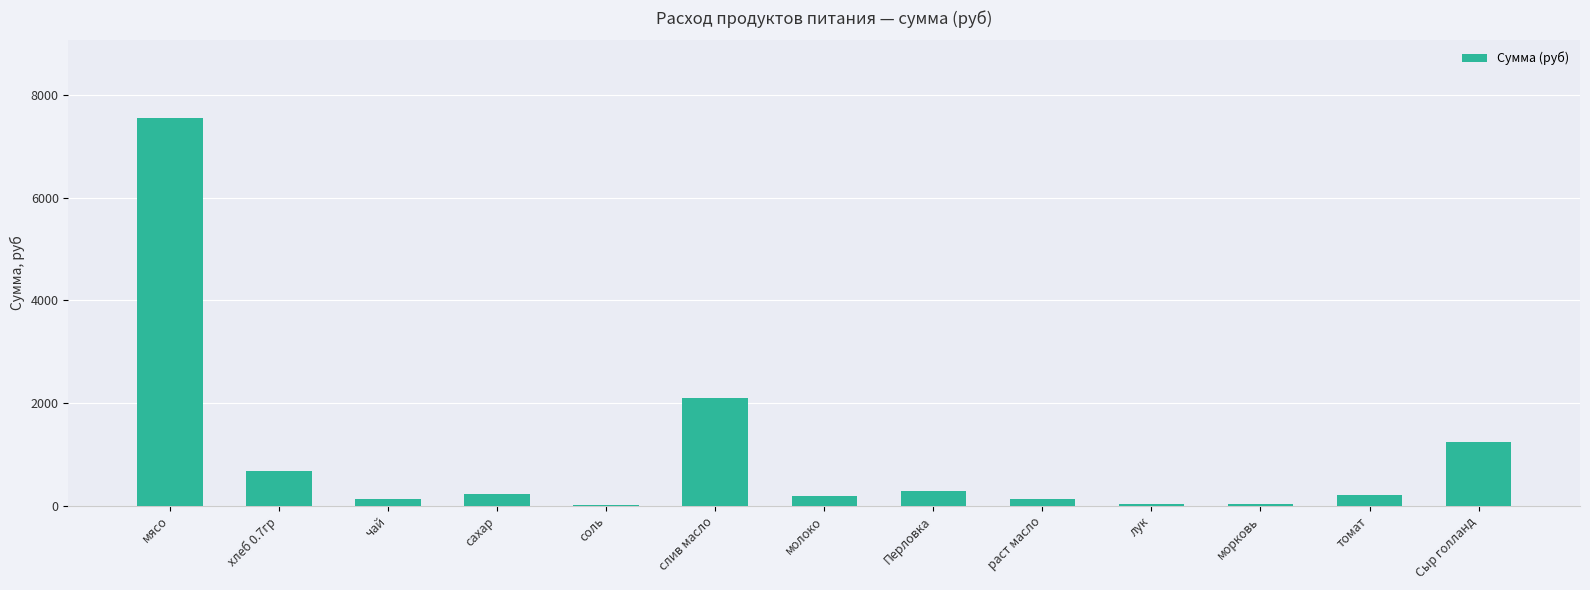

Between слив масло and молоко, which is larger?

слив масло